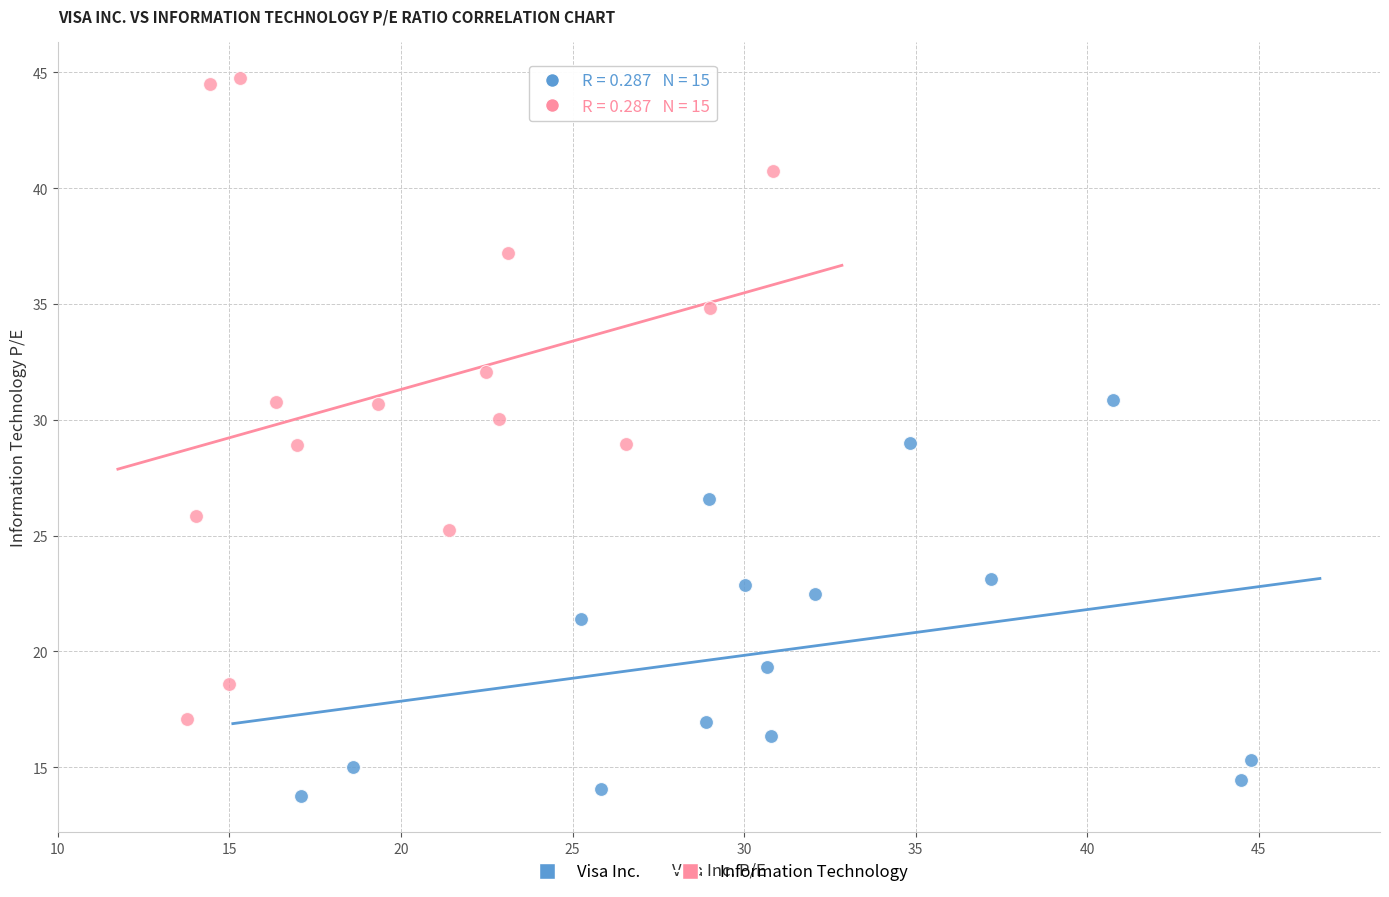

Which series reaches the maximum Y coordinate?

Information Technology